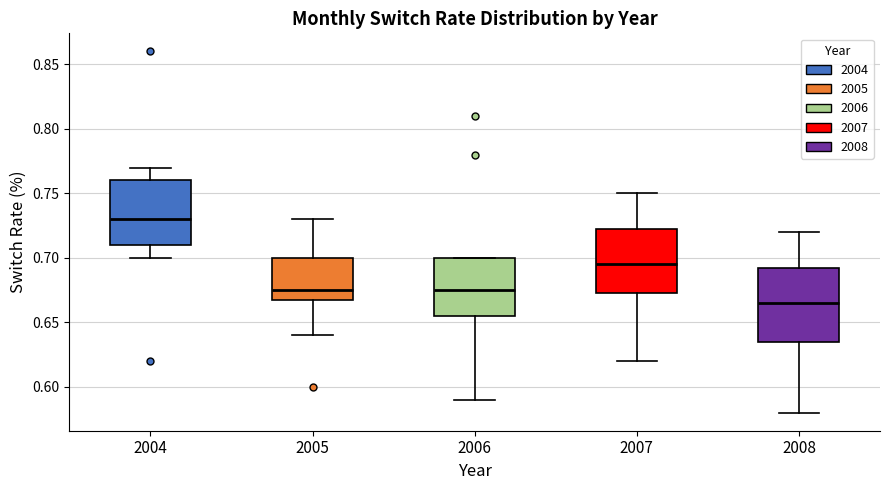

Reading left to right, transcribe this box plot: for each box, give where its median line is, the range the box spans, and where its two whiskers end, as read against the y-axis. The values are not printed on the chart, so give them approximately, as read against the axis.

2004: median 0.730, box 0.710 to 0.760, whiskers 0.700 to 0.770
2005: median 0.675, box 0.670 to 0.700, whiskers 0.640 to 0.730
2006: median 0.675, box 0.655 to 0.700, whiskers 0.590 to 0.700
2007: median 0.695, box 0.675 to 0.725, whiskers 0.620 to 0.750
2008: median 0.665, box 0.635 to 0.695, whiskers 0.580 to 0.720